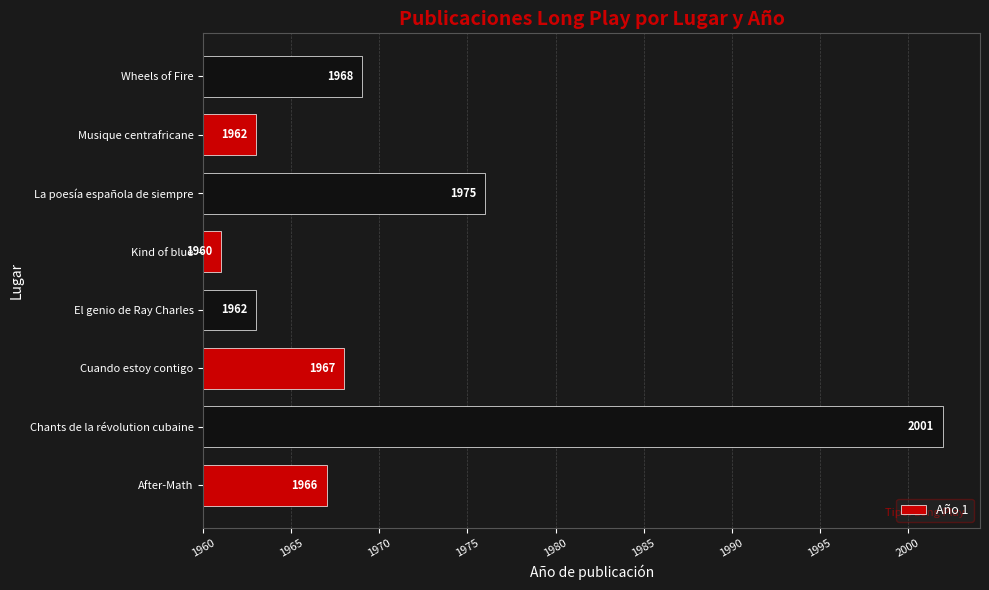

Are the bars horizontal?

Yes